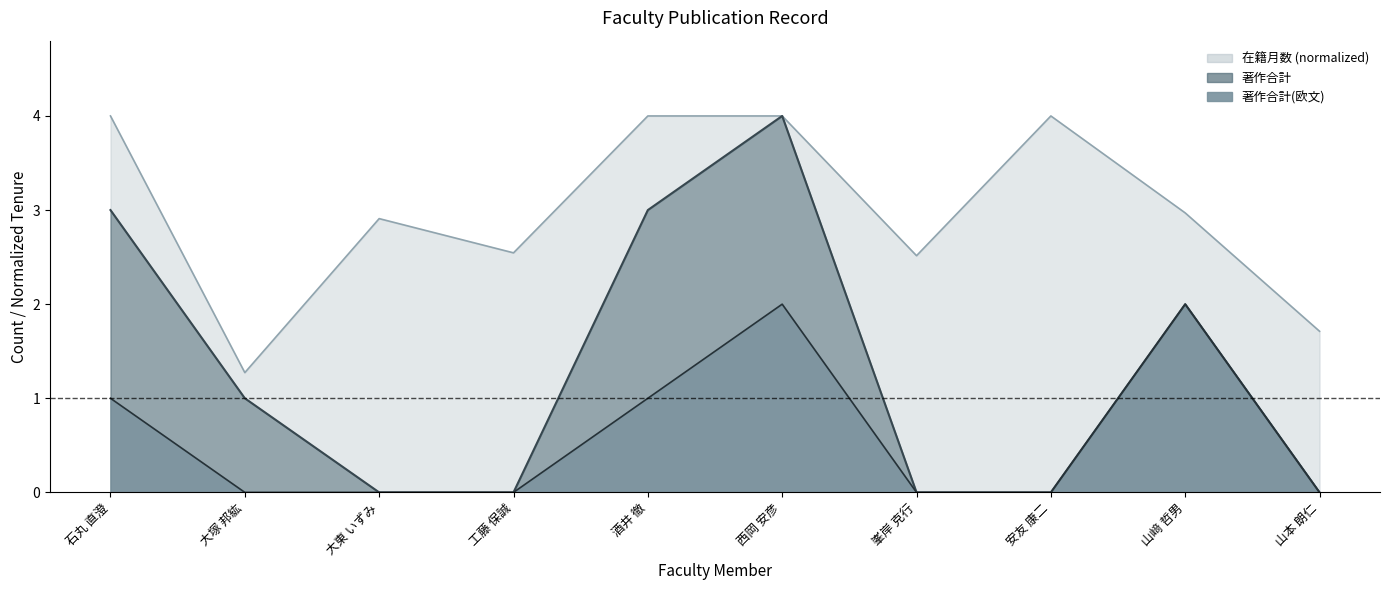

What is the difference between the highest and lowest values at 大塚 邦紘?

1.3